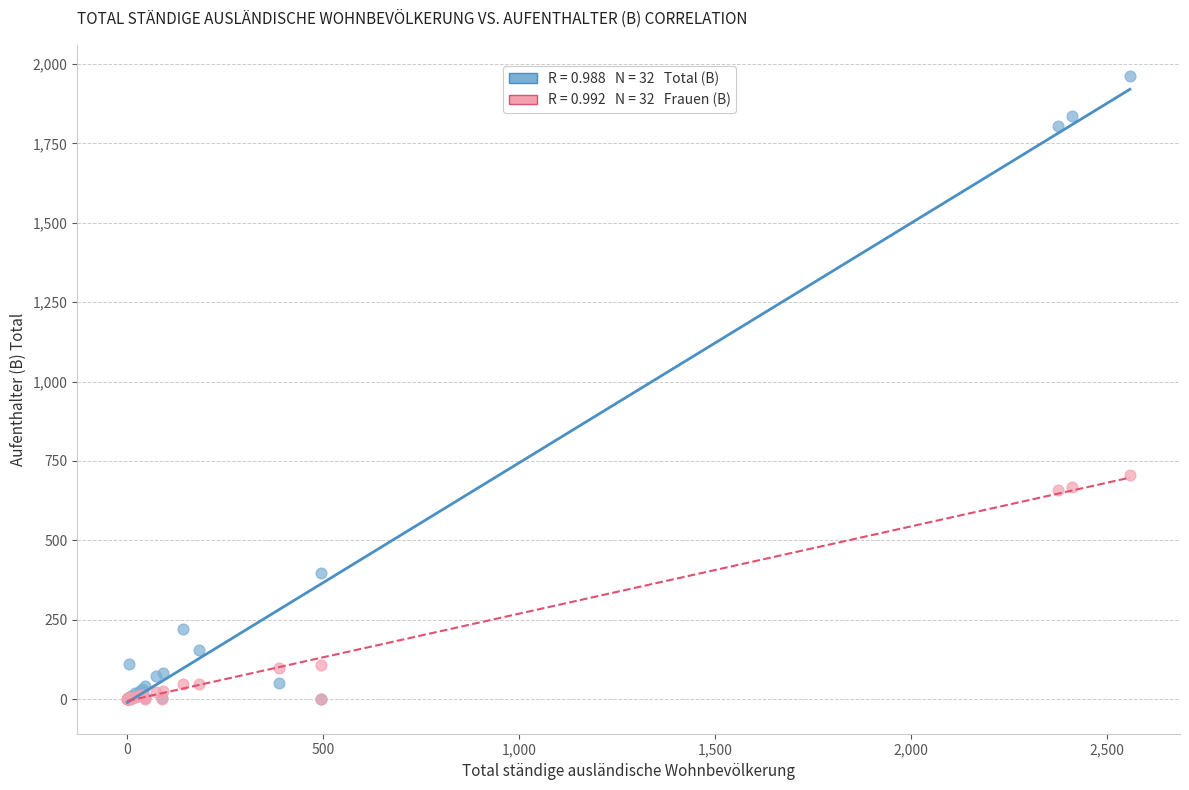

Across all series, what Y value is closest to 980?

706